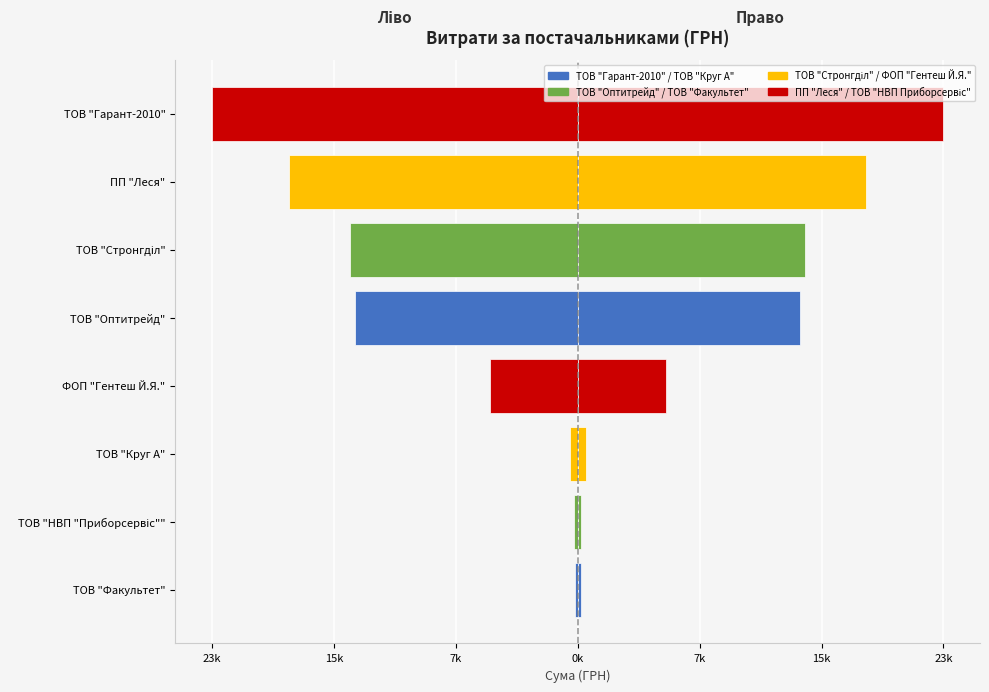

What is the average value of the Витрати (ліво) series?

-9579.9